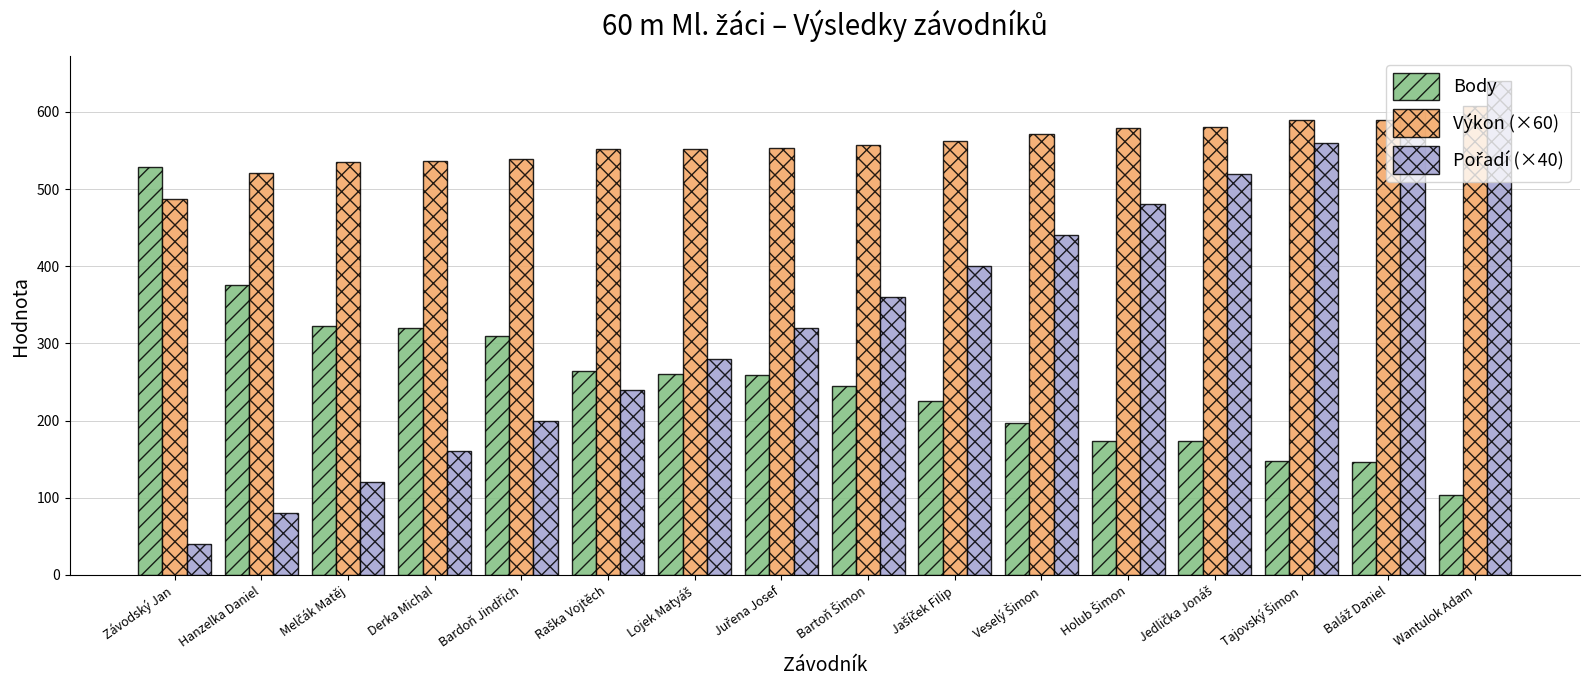

What is the sum of all Body values?

4051.0